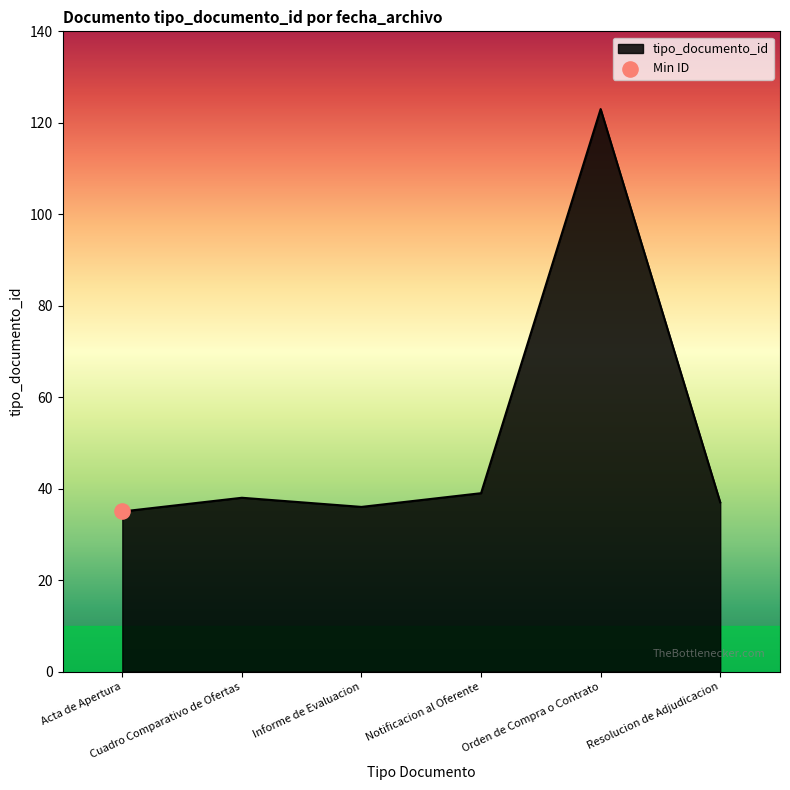

True or false: there are more than 0 points higher than both neighbors.

True